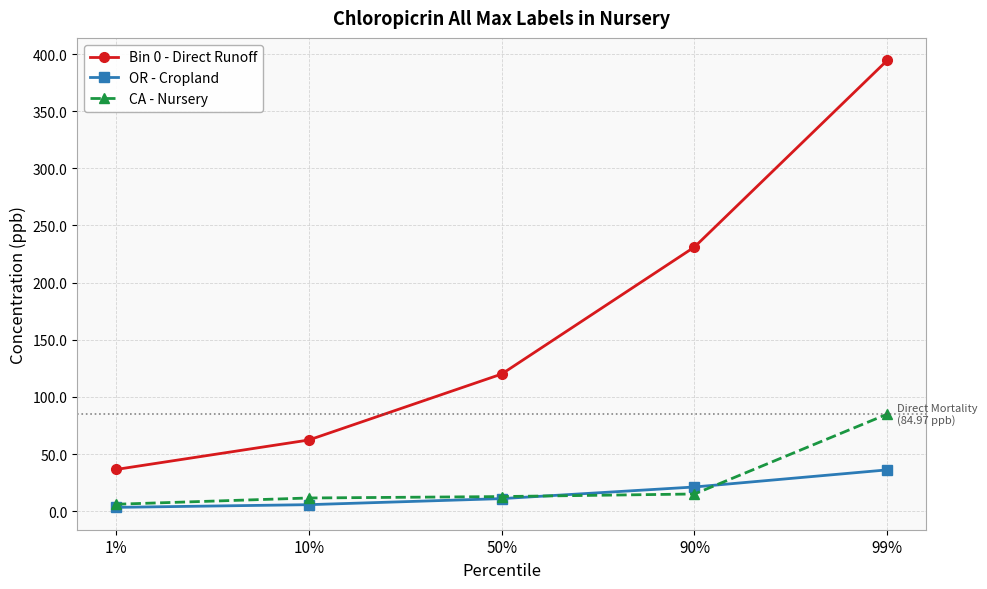

Which series has the largest total across all categories?

Bin 0 - Direct Runoff